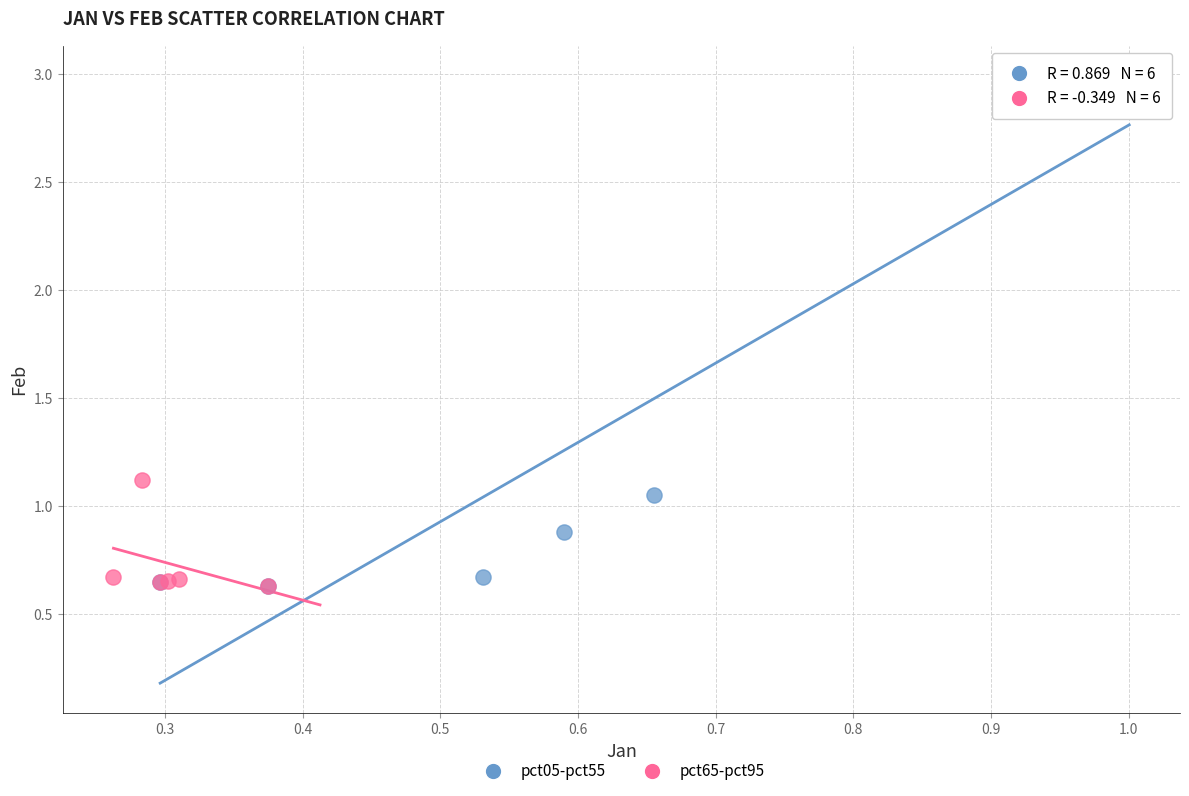

What are all the series names shown in the legend?

pct05-pct55, pct65-pct95